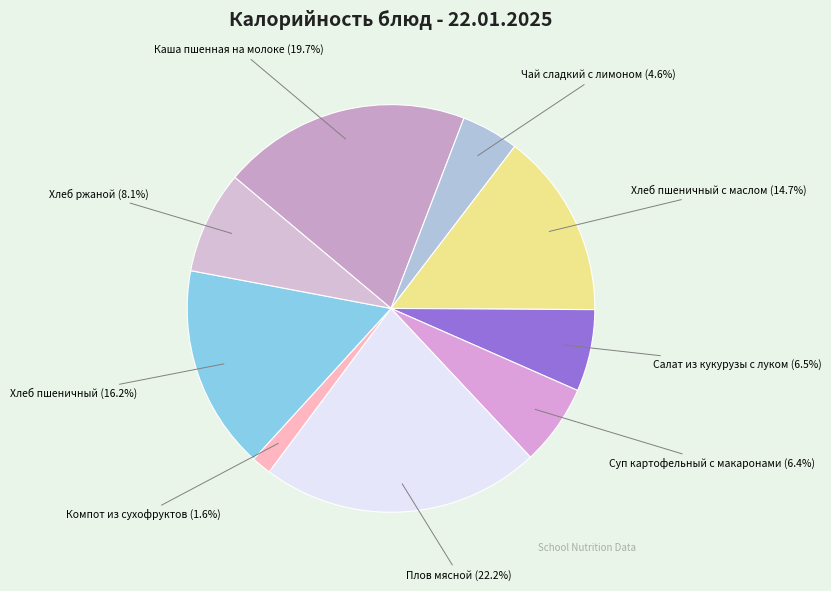

Approximately how many times larger is the value at Хлеб пшеничный с маслом compared to Хлеб пшеничный?

0.9